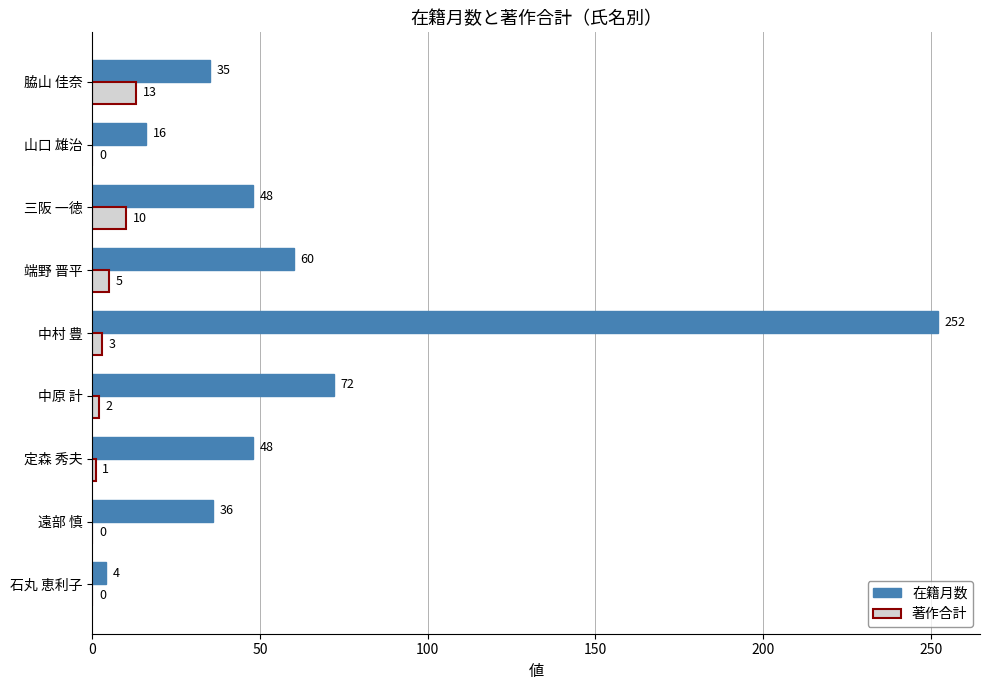

What is the total value across all series at 端野 晋平?

65